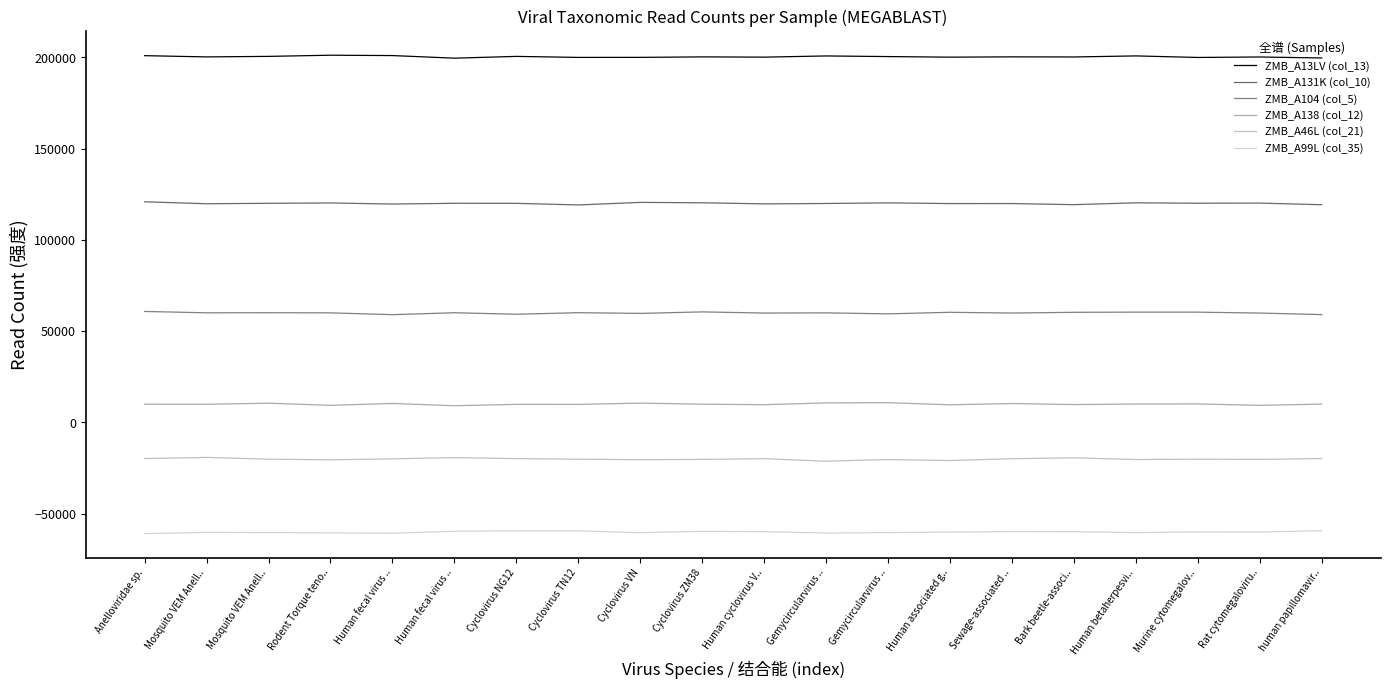

How many data points does each series have?

20